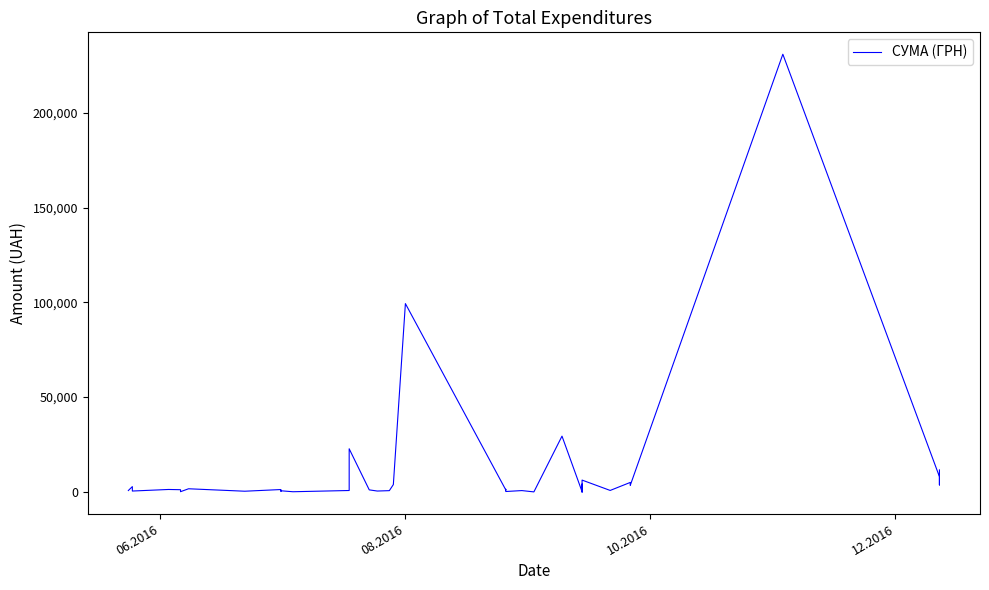

How many interior local peaks (higher than both neighbors) does the data have?

15